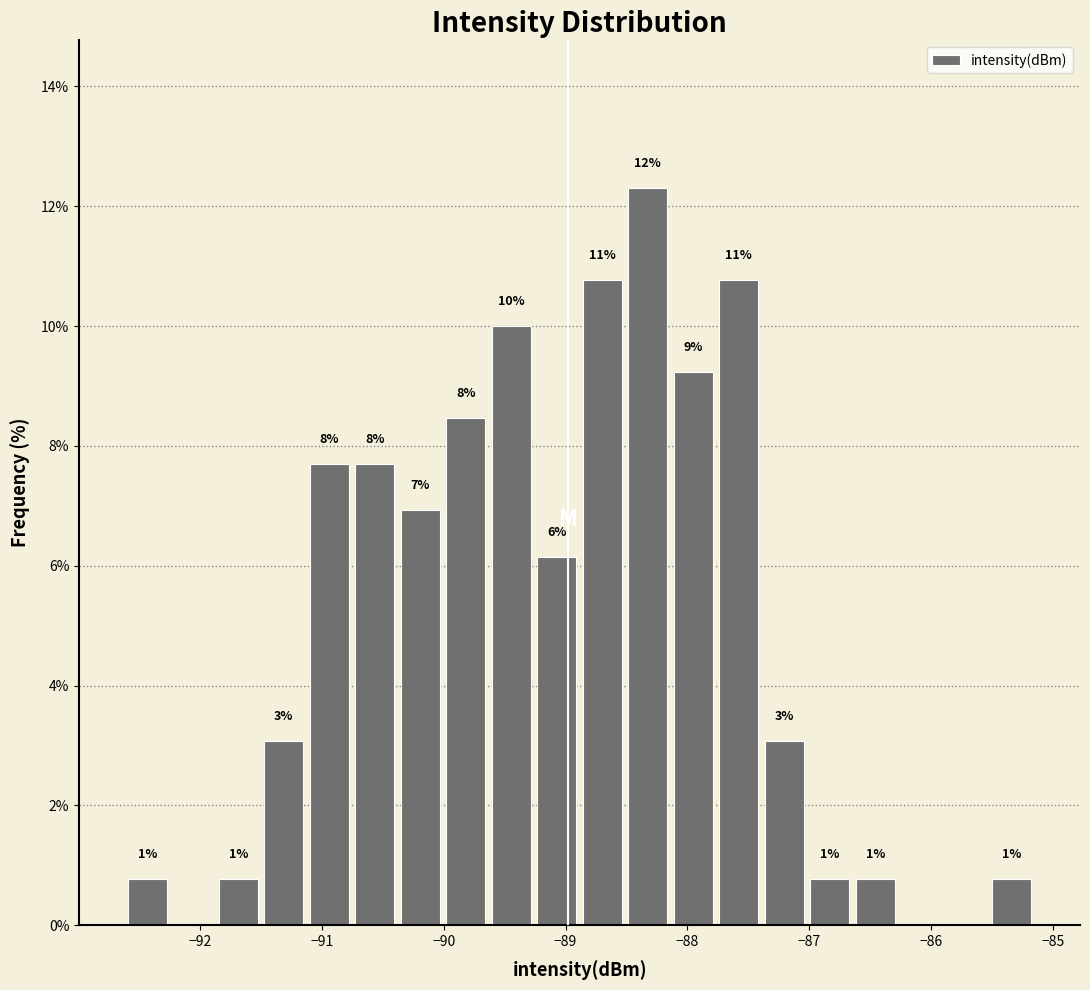

Read against the x-axis, roughly where is the centre of the tallest bar?

-88.3